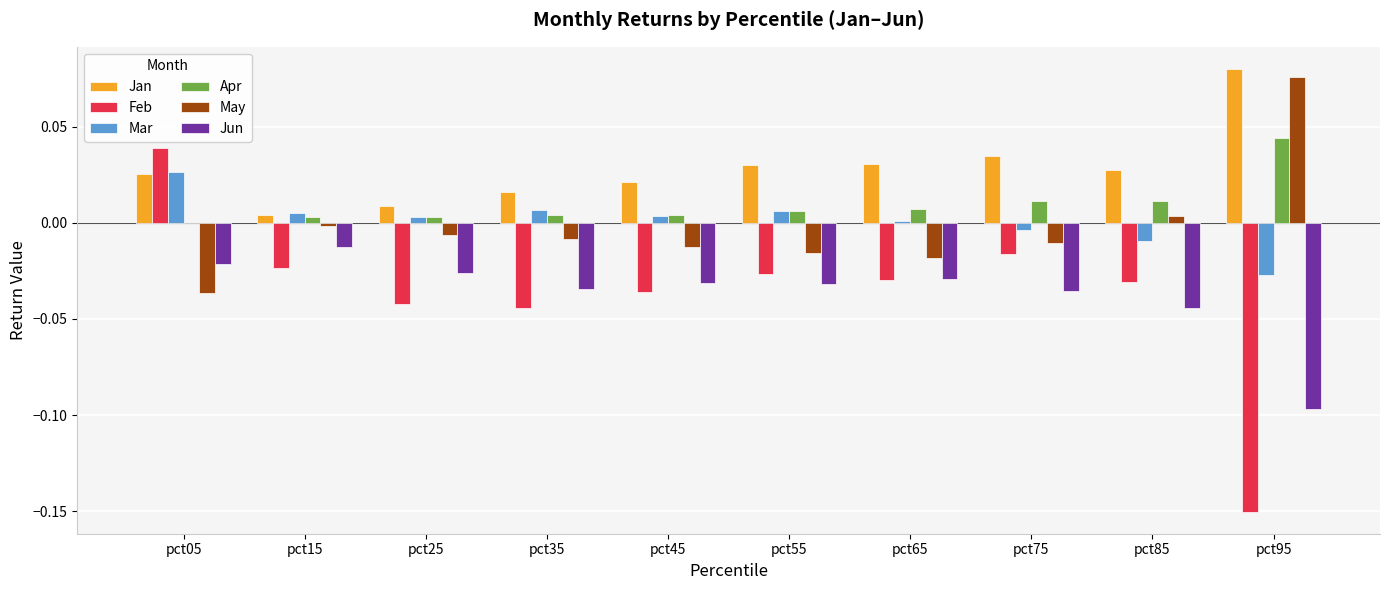

Which category has the highest value across all series?

pct95